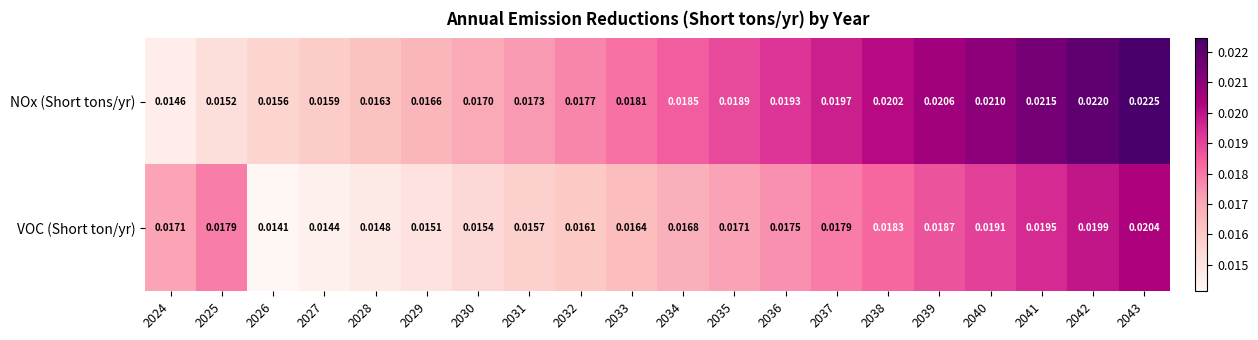

Which series has the largest total across all categories?

NOx (Short tons/yr)